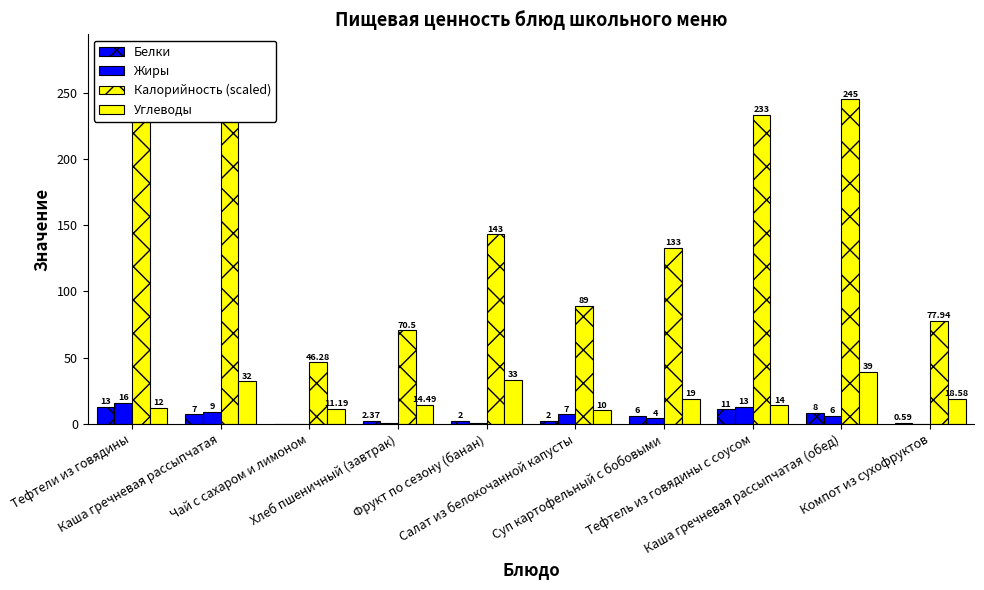

At how many categories does at least one series exceed 193?

4